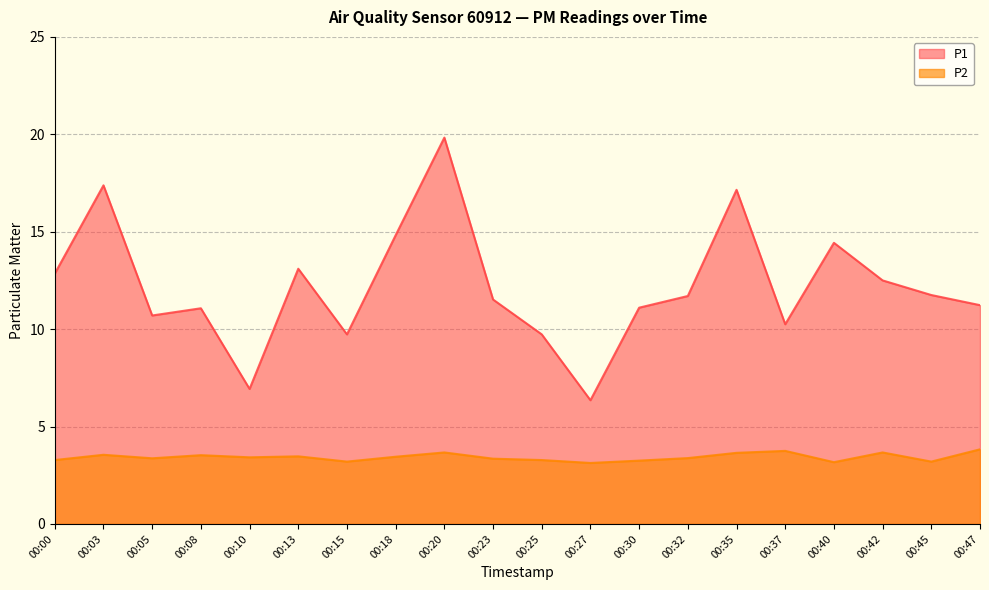

What is the difference between the P1 values at 00:47 and 00:35?

5.9